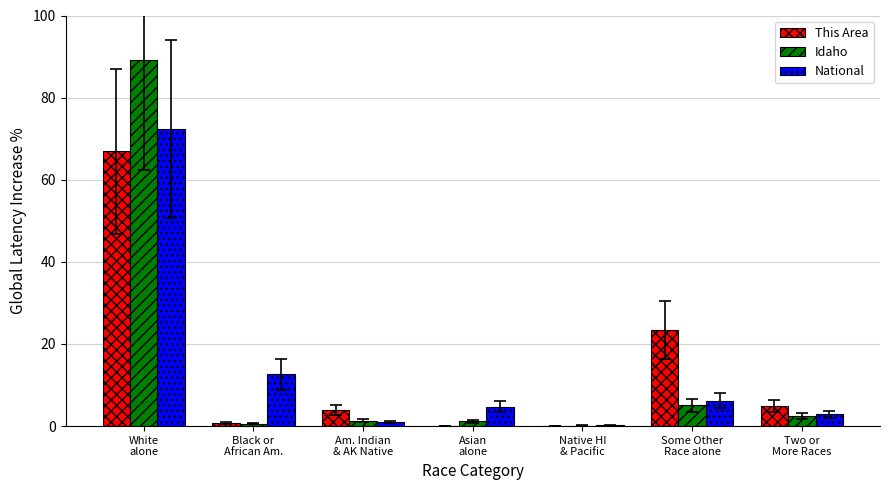

What is the spread (max minus min) of values at Asian
alone?

4.8